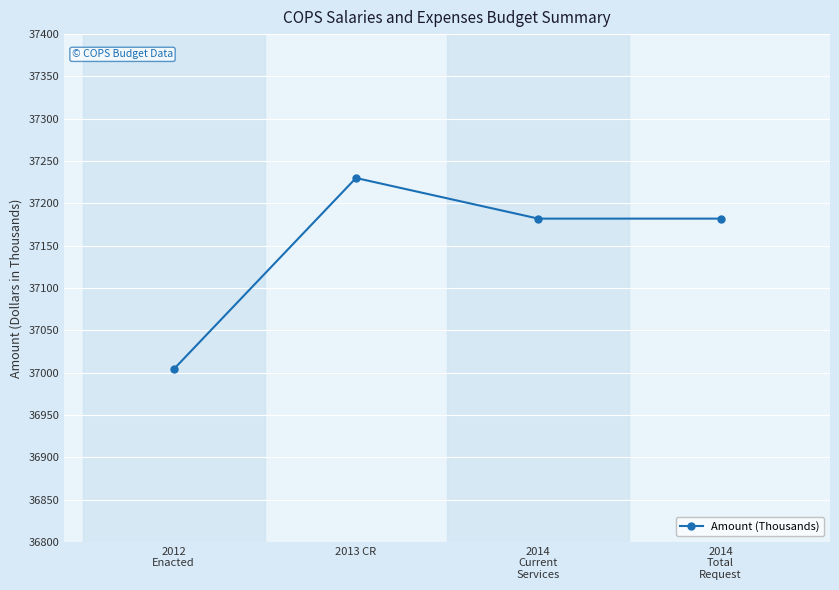

True or false: the data shows 37004 at 2012
Enacted.

True